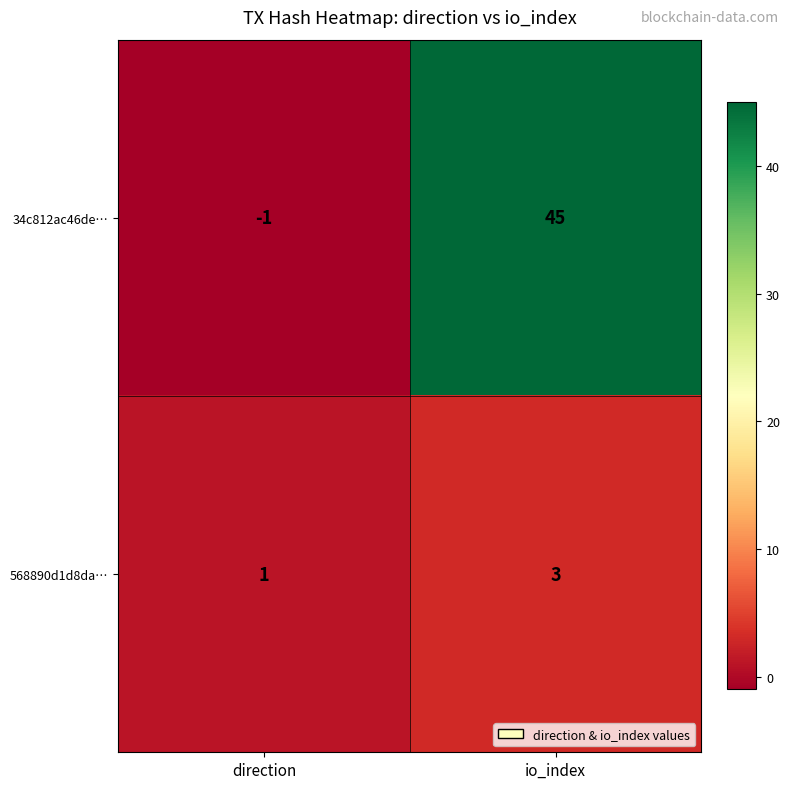

Which category has the highest value across all series?

io_index